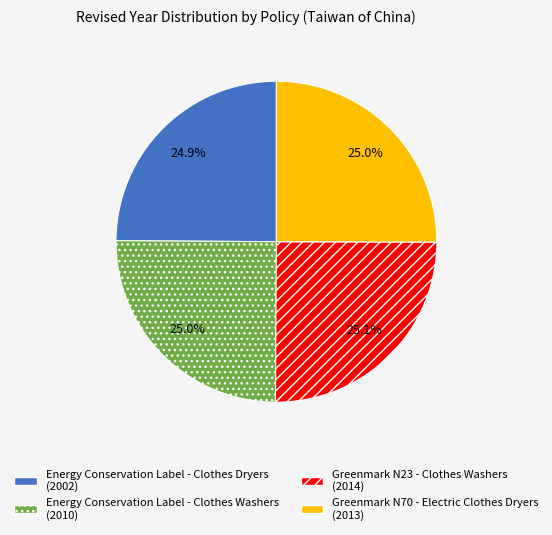

What percentage do Greenmark N70 - Electric Clothes Dryers and Energy Conservation Label - Clothes Washers together represent?

50.0%